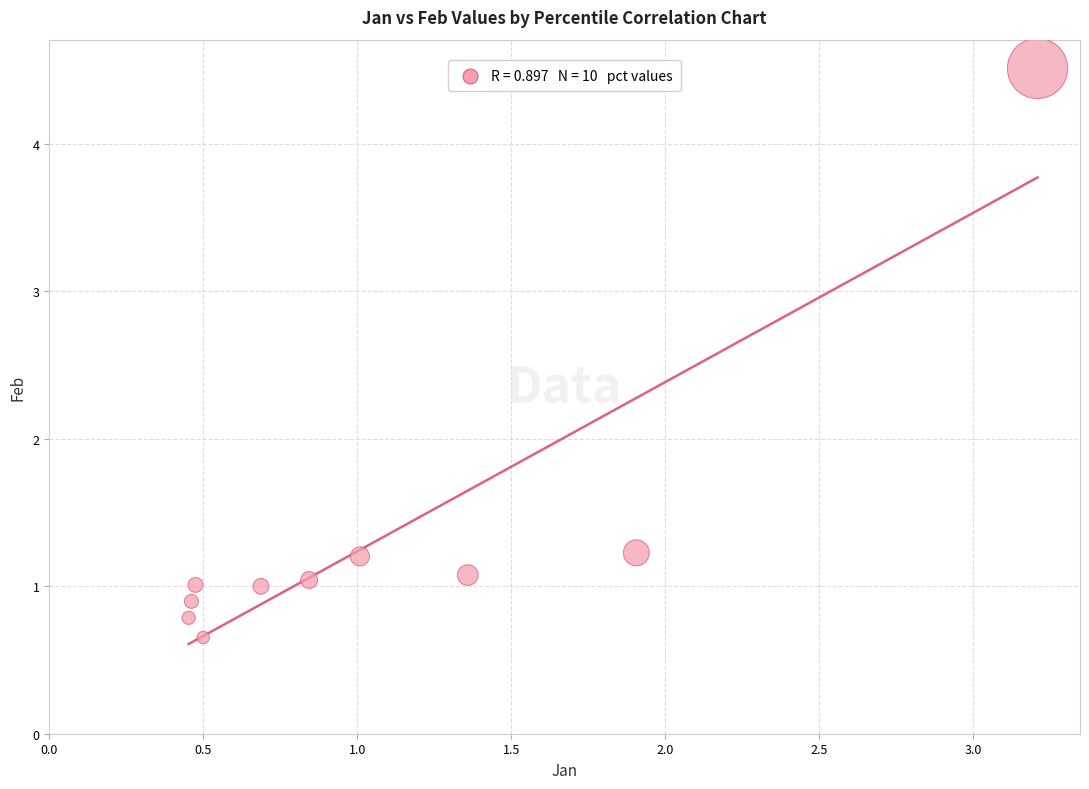

What is the range of X values (max minus min)?

2.8